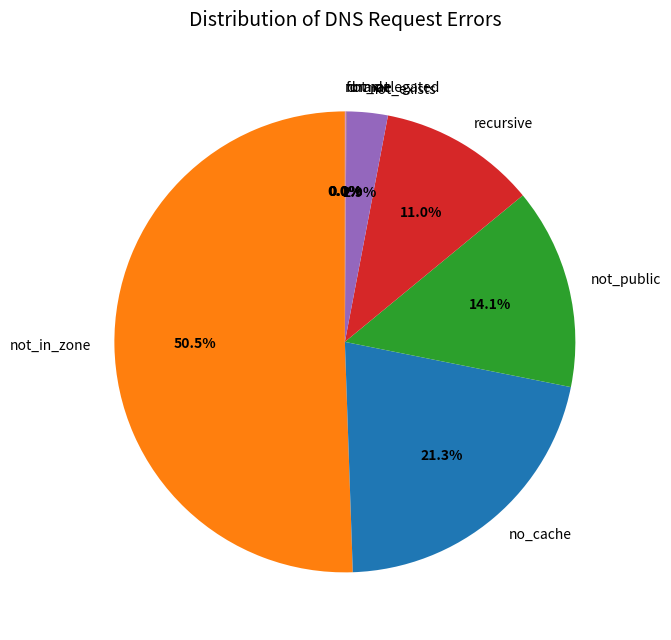

Is not_public the majority of the pie?

No